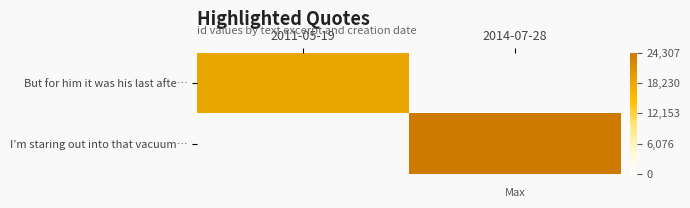

What is the greatest value displayed?

24307.0